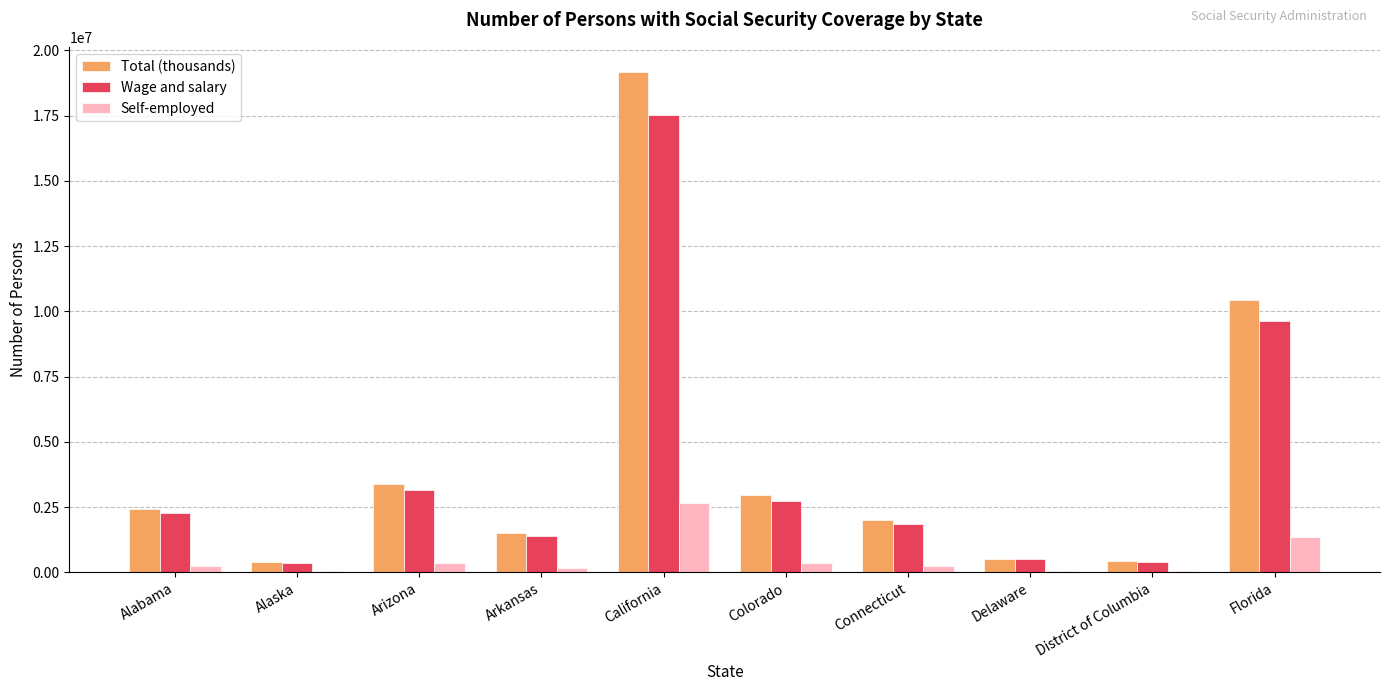

How many categories are shown in the chart?

10